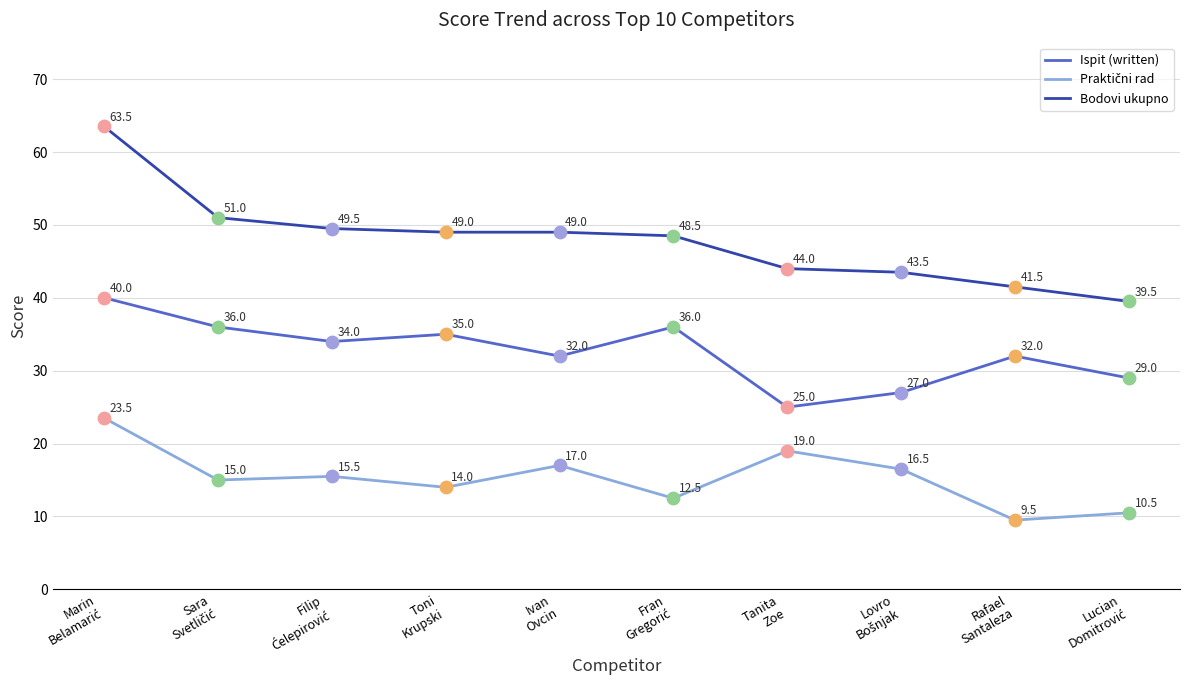

Which series has the widest spread of values?

Bodovi ukupno